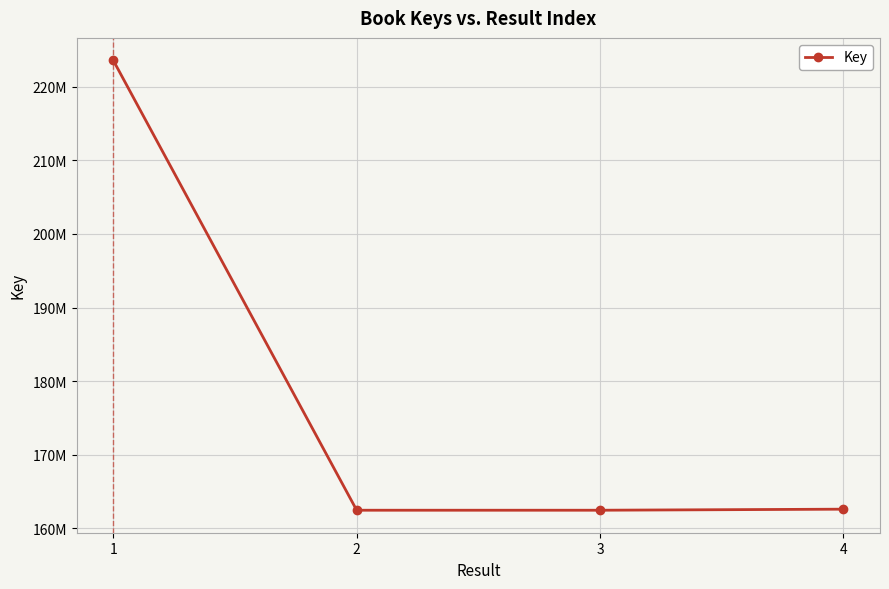

Is this an area chart (filled region under the line)?

No